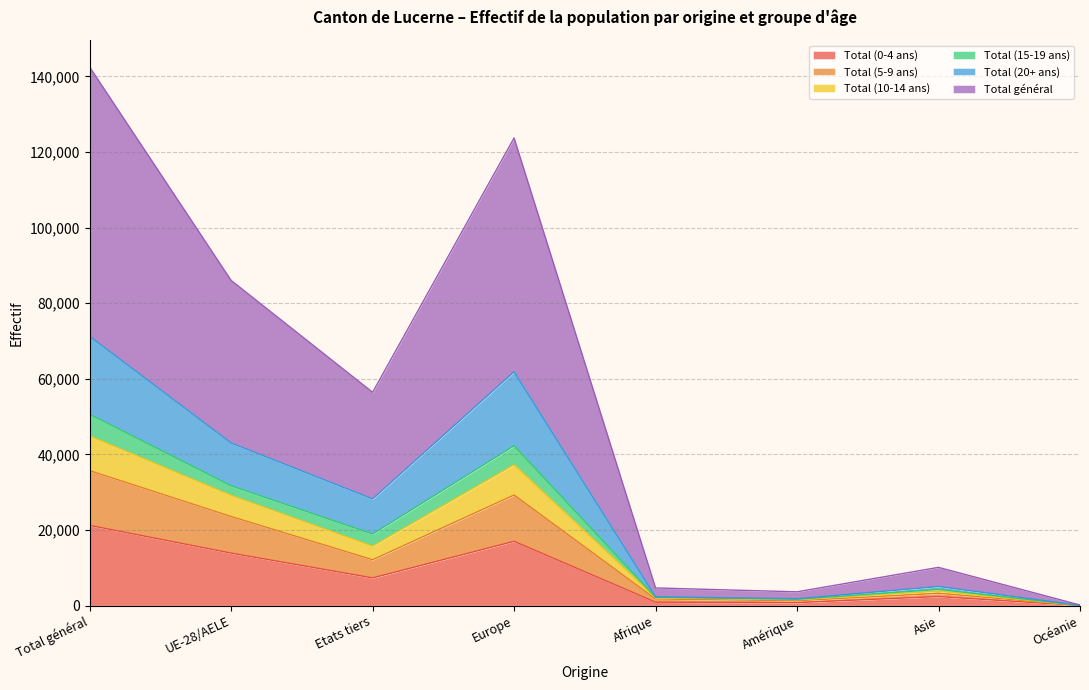

At which label does Total (0-4 ans) reach its peak?

Total général